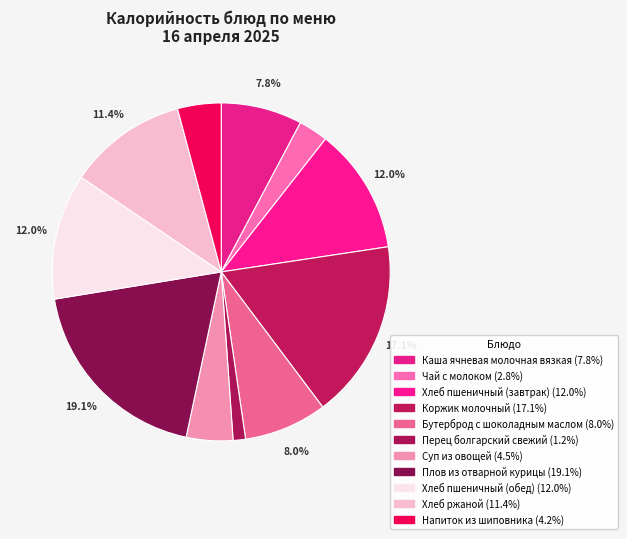

To the nearest percent, what is the combined percentage of Коржик молочный and Чай с молоком?

20%